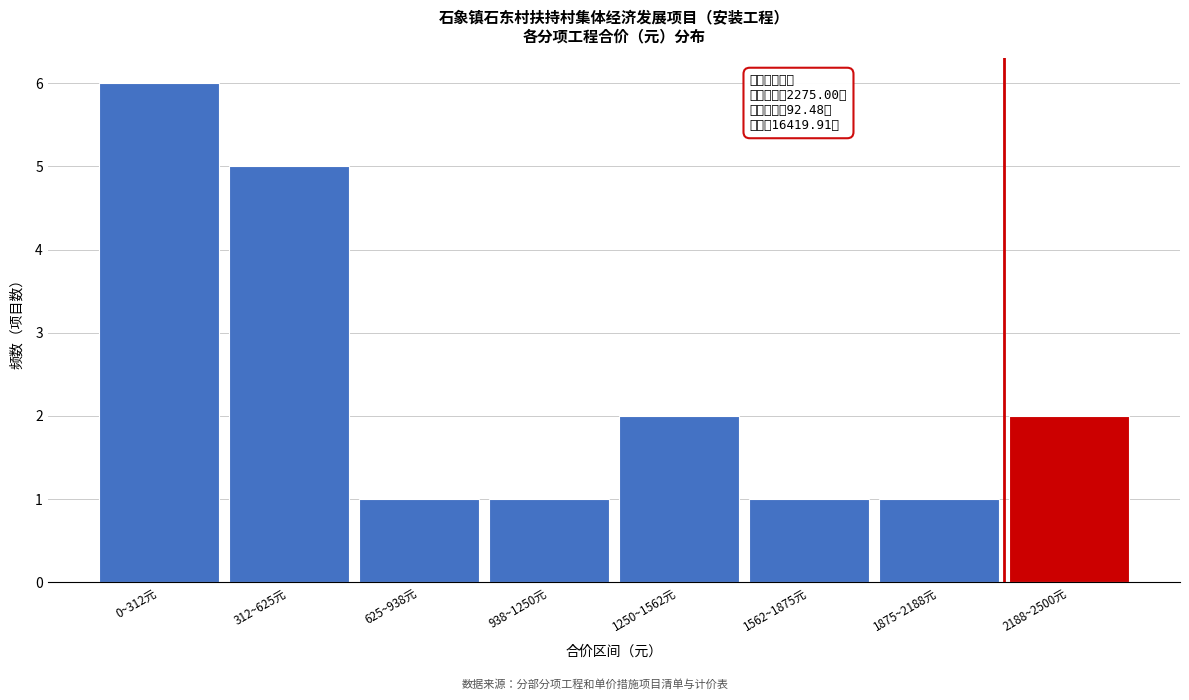

Reading right to left, extract all data points from this chart.

2	1	1	2	1	1	5	6